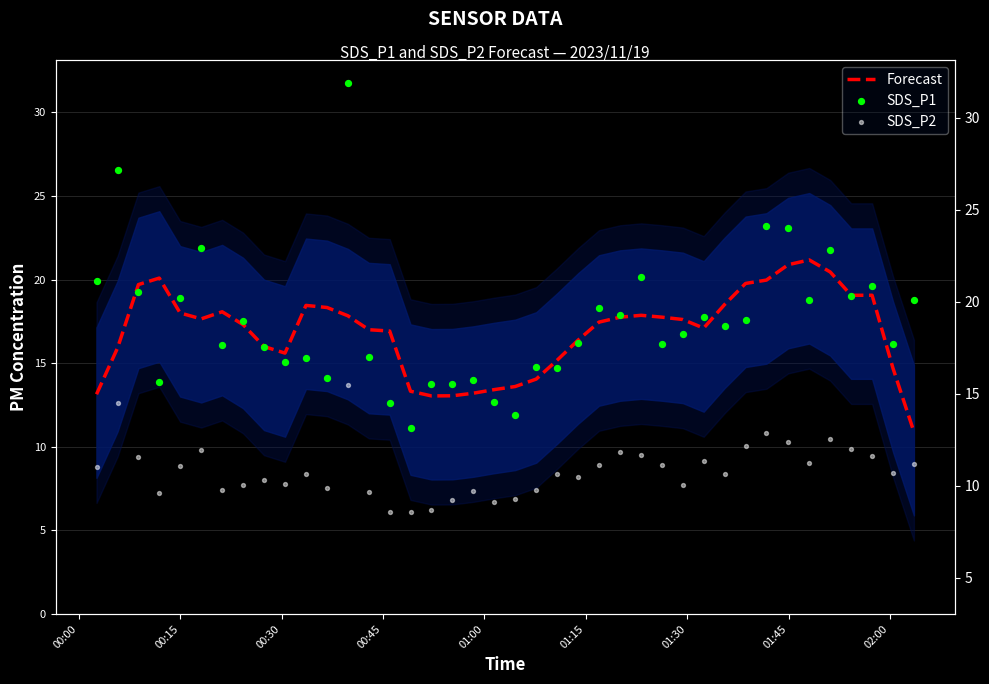

Is the value of SDS_P2 at 17 greater than the value of SDS_P1 at 12?

No